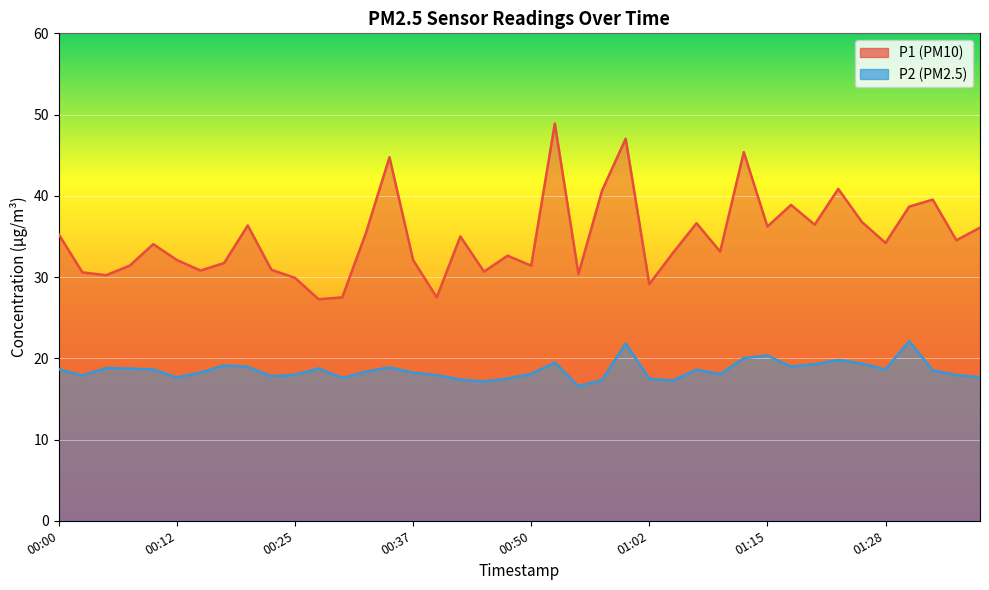

Where is P1 nearest to the value 38?

01:31